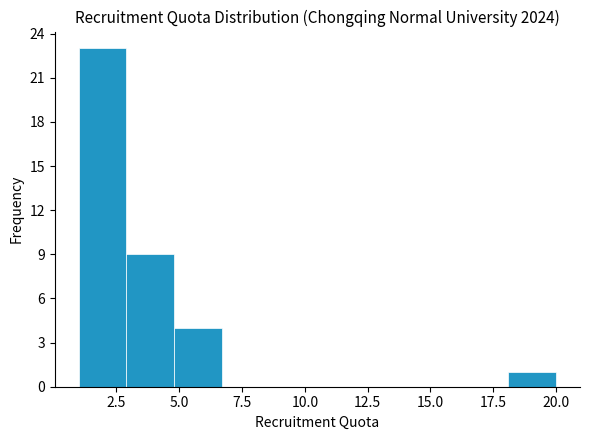

Read against the x-axis, roughly where is the centre of the tallest bar?

2.0